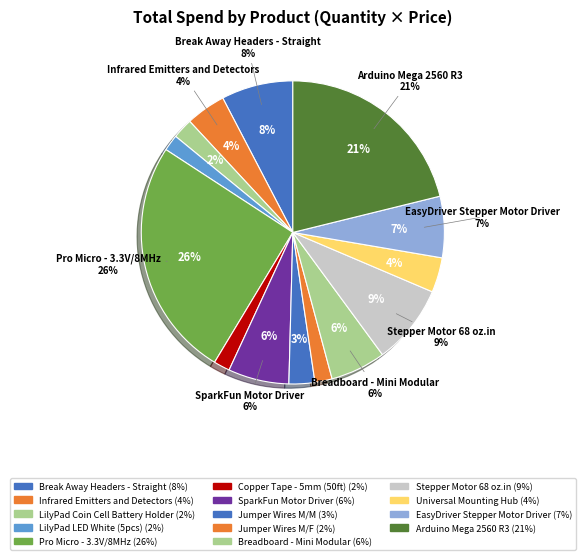

To the nearest percent, what portion does Stepper Motor 68 oz.in represent?

9%